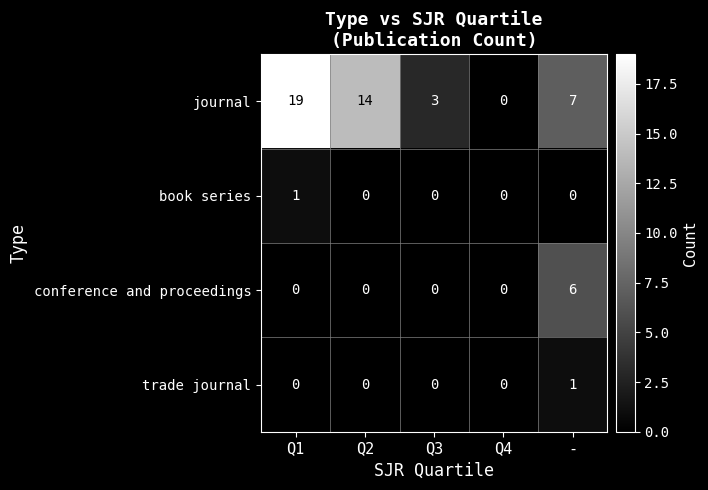

What is the total value across all series at -?

14